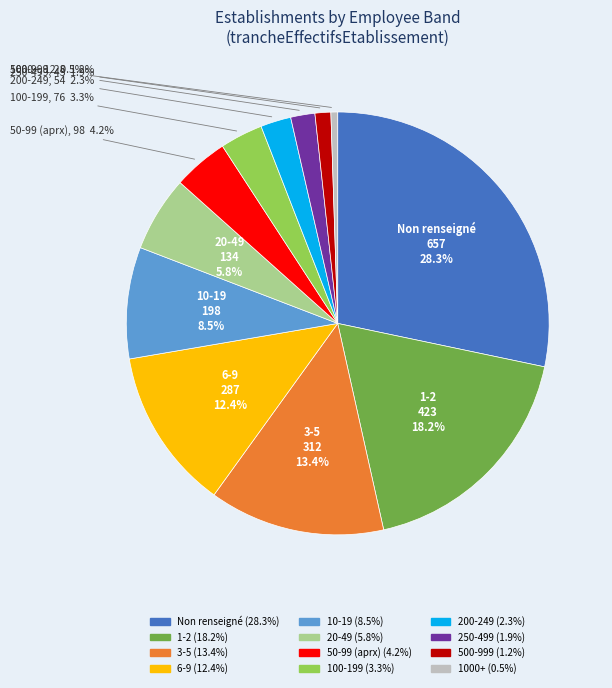

Is there a majority slice in this chart?

No